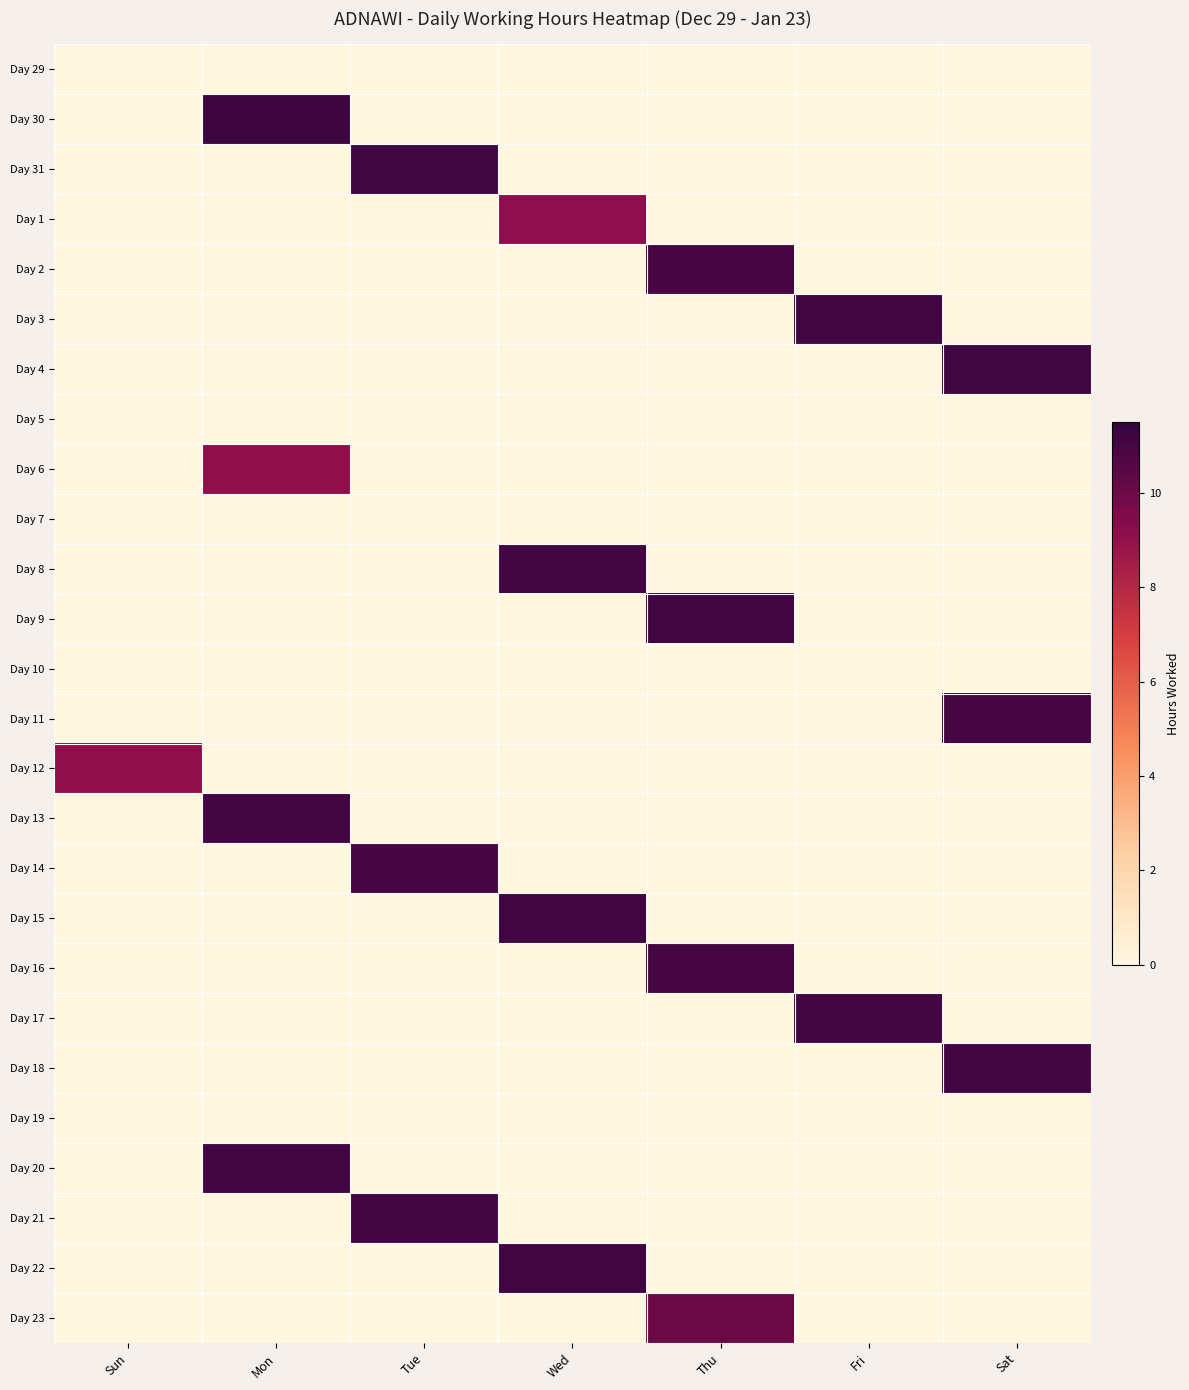

At which category is the sum across all series the highest?

Thu